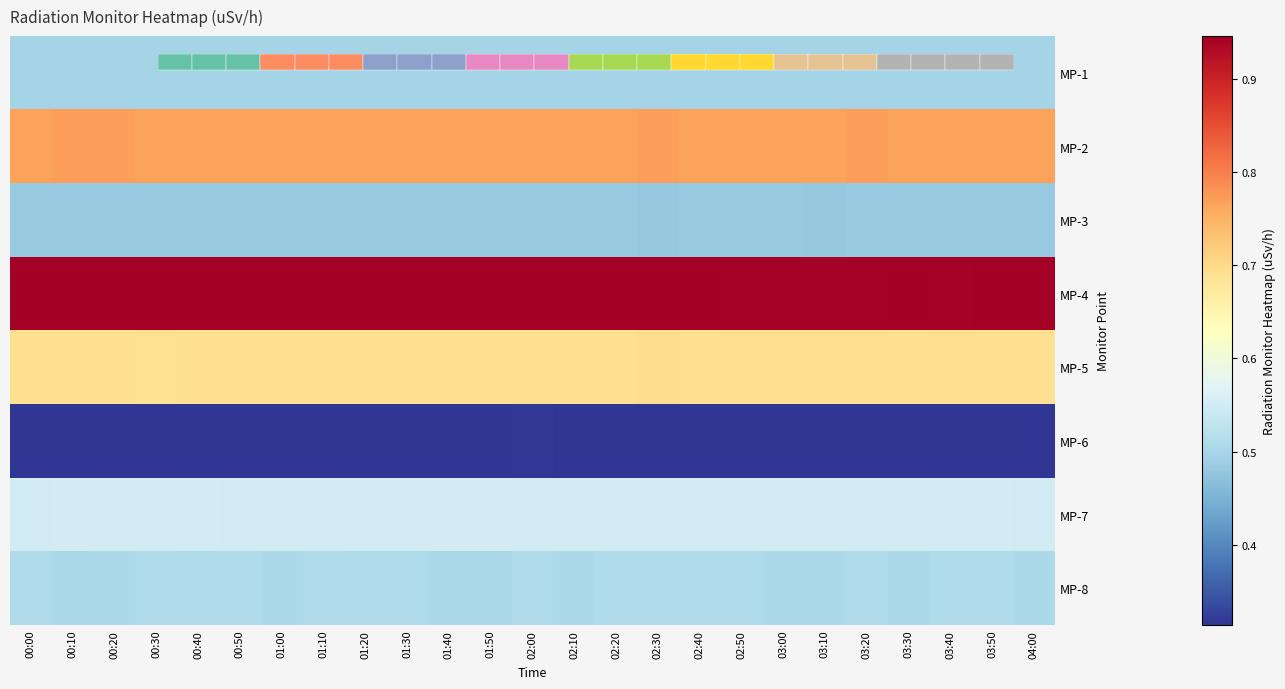

Is the value of MP-1 at 01:00 greater than the value of MP-4 at 03:40?

No